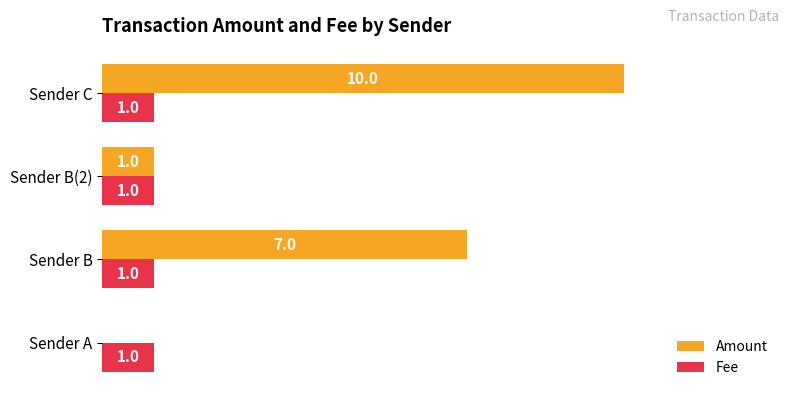

At which category is the sum across all series the highest?

Sender C